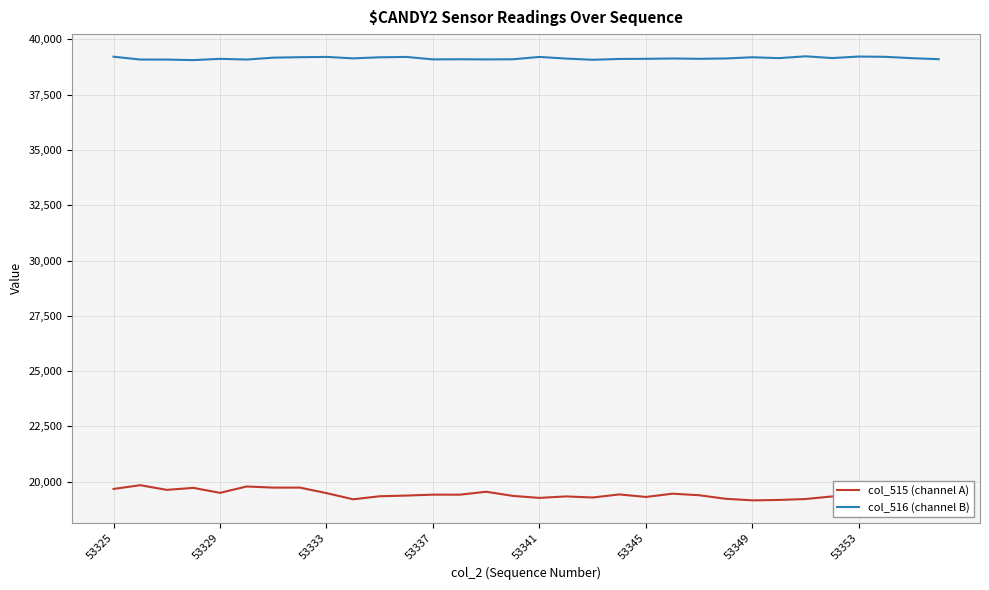

List the series in order of their peak value, highest first.

col_516 (channel B), col_515 (channel A)